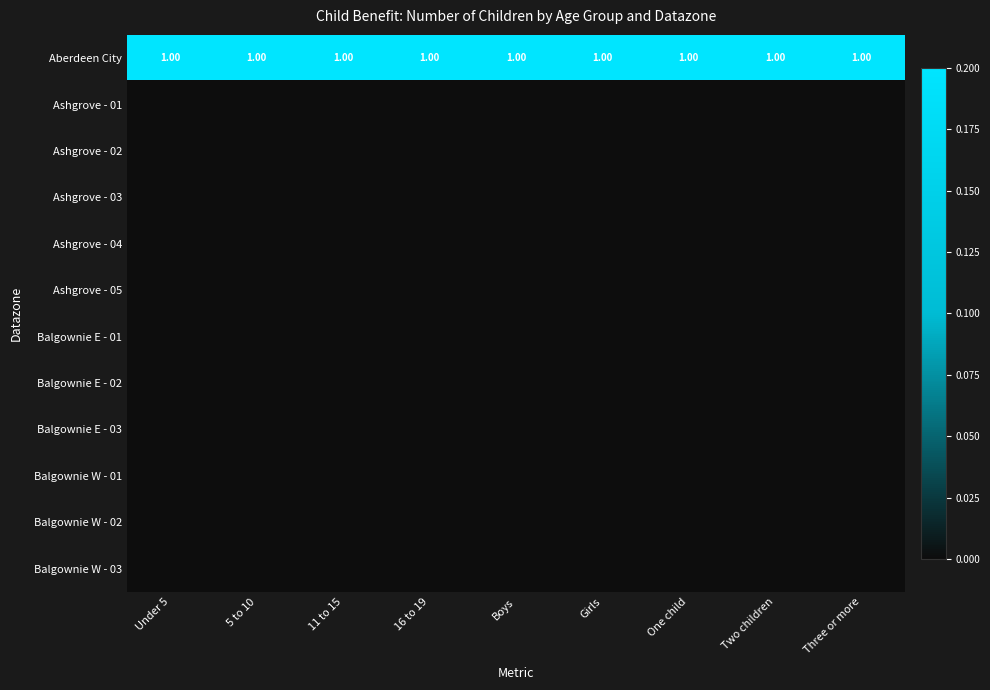

At which category does the chart reach its peak across all series?

Three or more